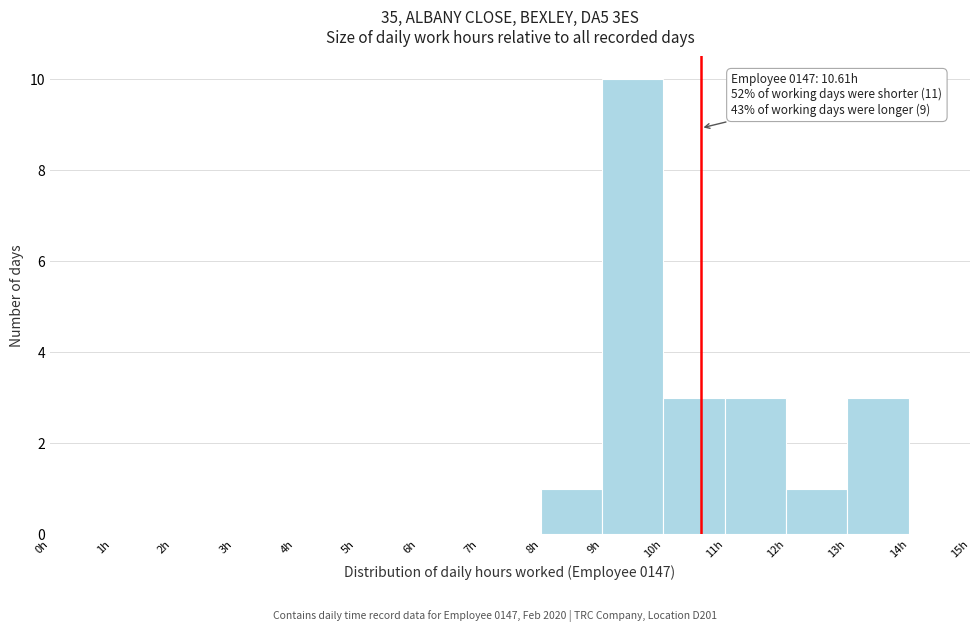

Over which range of the x-axis is the bar tallest?

9 to 10